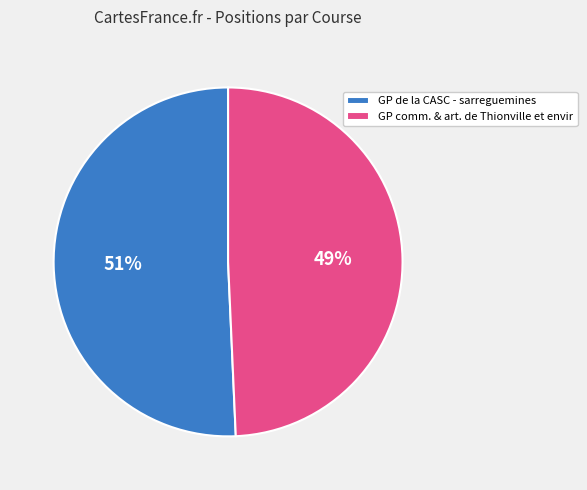

Count the number of slices in the pie.

2